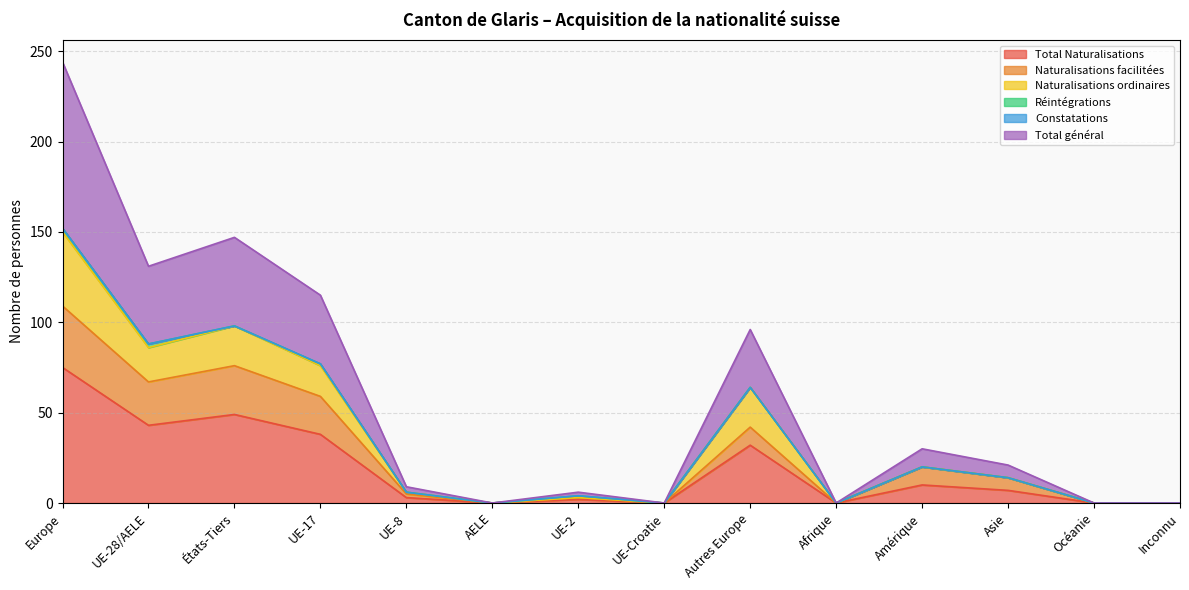

Does the chart have visible grid lines?

Yes